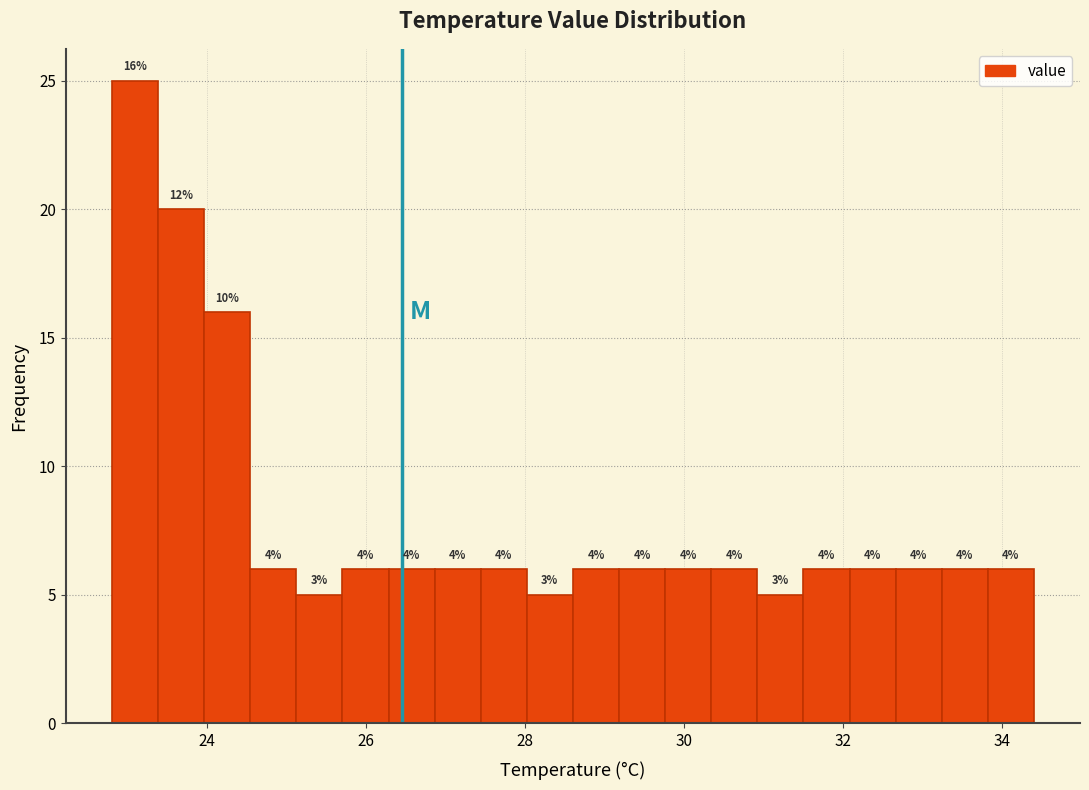

Around what value on the x-axis is the tallest bar? Give the approximate position of its centre, as read against the axis.

23.0